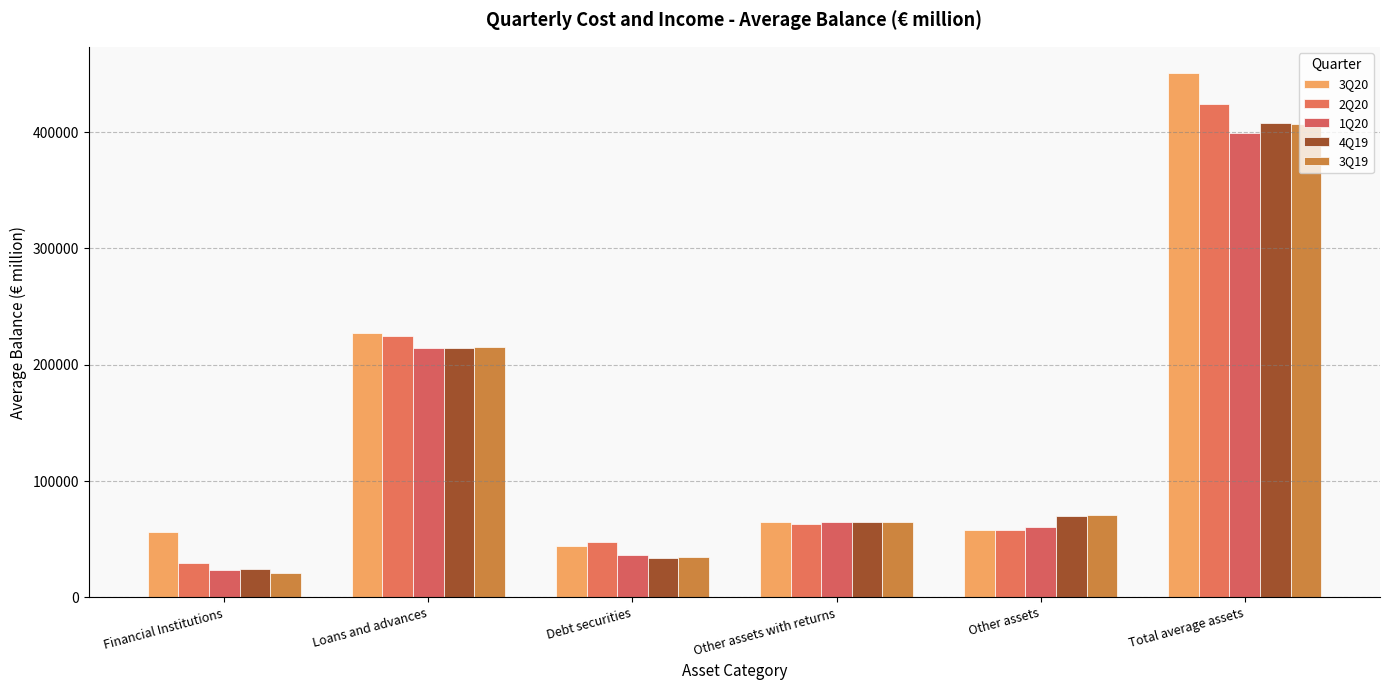

How many groups of bars are there?

6